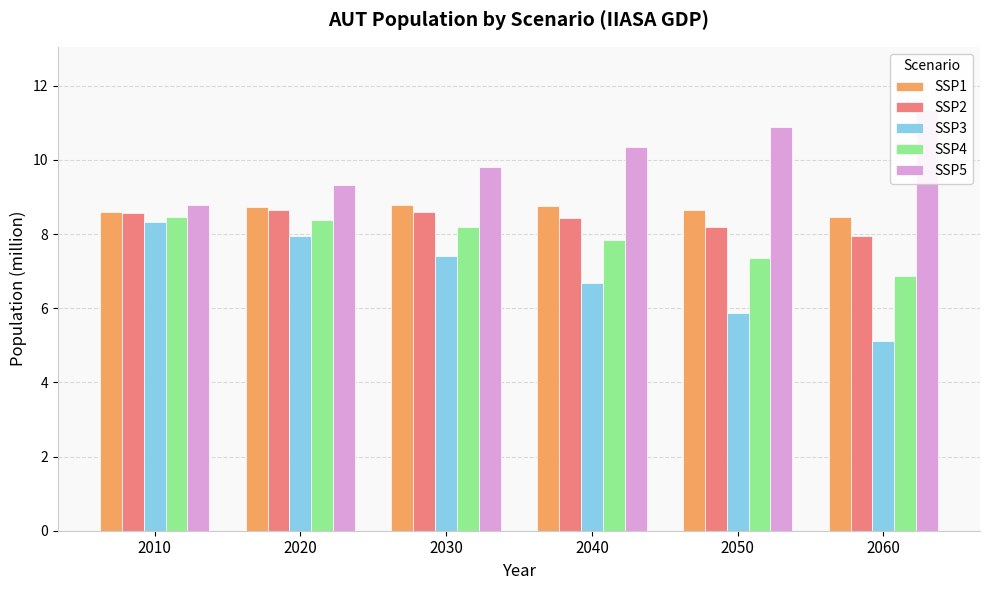

Which series has the largest range (max minus min)?

SSP3